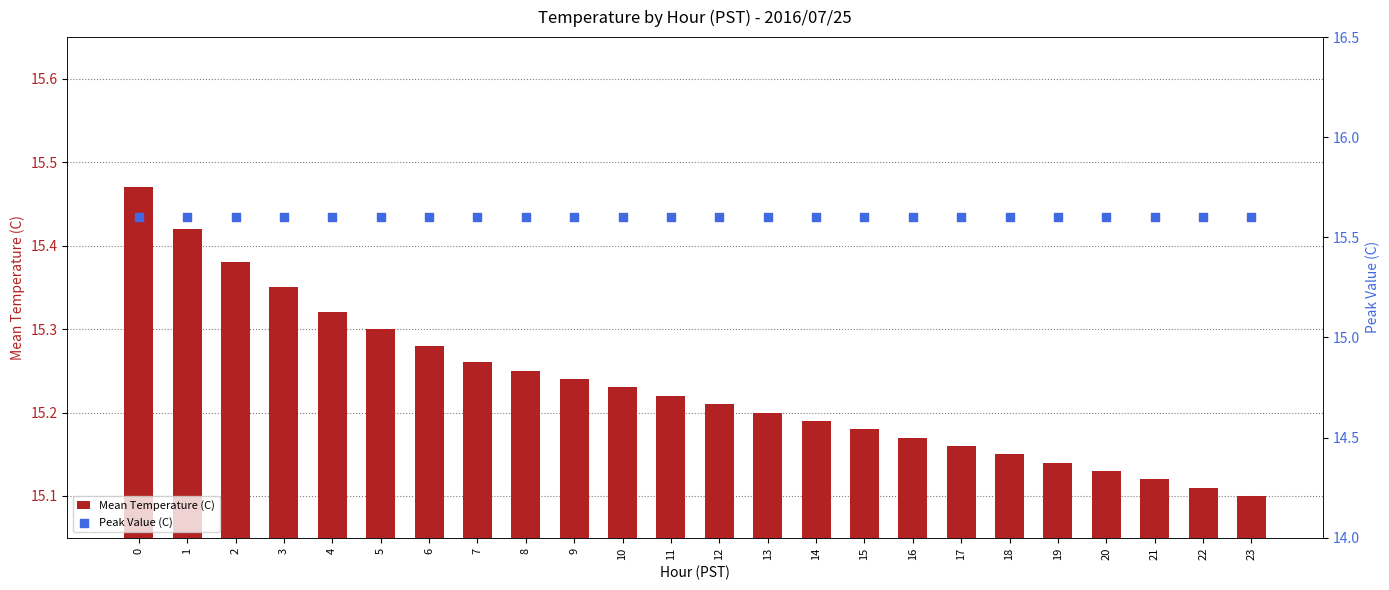

Is the value of Peak Value (C) at 3 greater than the value of Mean Temperature (C) at 7?

Yes